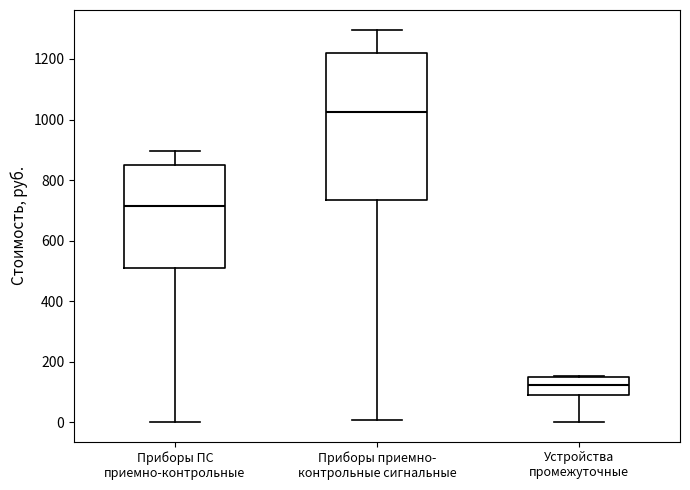

Reading left to right, transcribe this box plot: for each box, give where its median line is, the range the box spans, and where its two whiskers end, as read against the y-axis. The values are not printed on the chart, so give them approximately, as read against the axis.

Приборы ПС приемно-контрольные: median 720, box 520 to 860, whiskers 0 to 900
Приборы приемно- контрольные сигнальные: median 1020, box 740 to 1220, whiskers 0 to 1300
Устройства промежуточные: median 120, box 80 to 140, whiskers 0 to 160